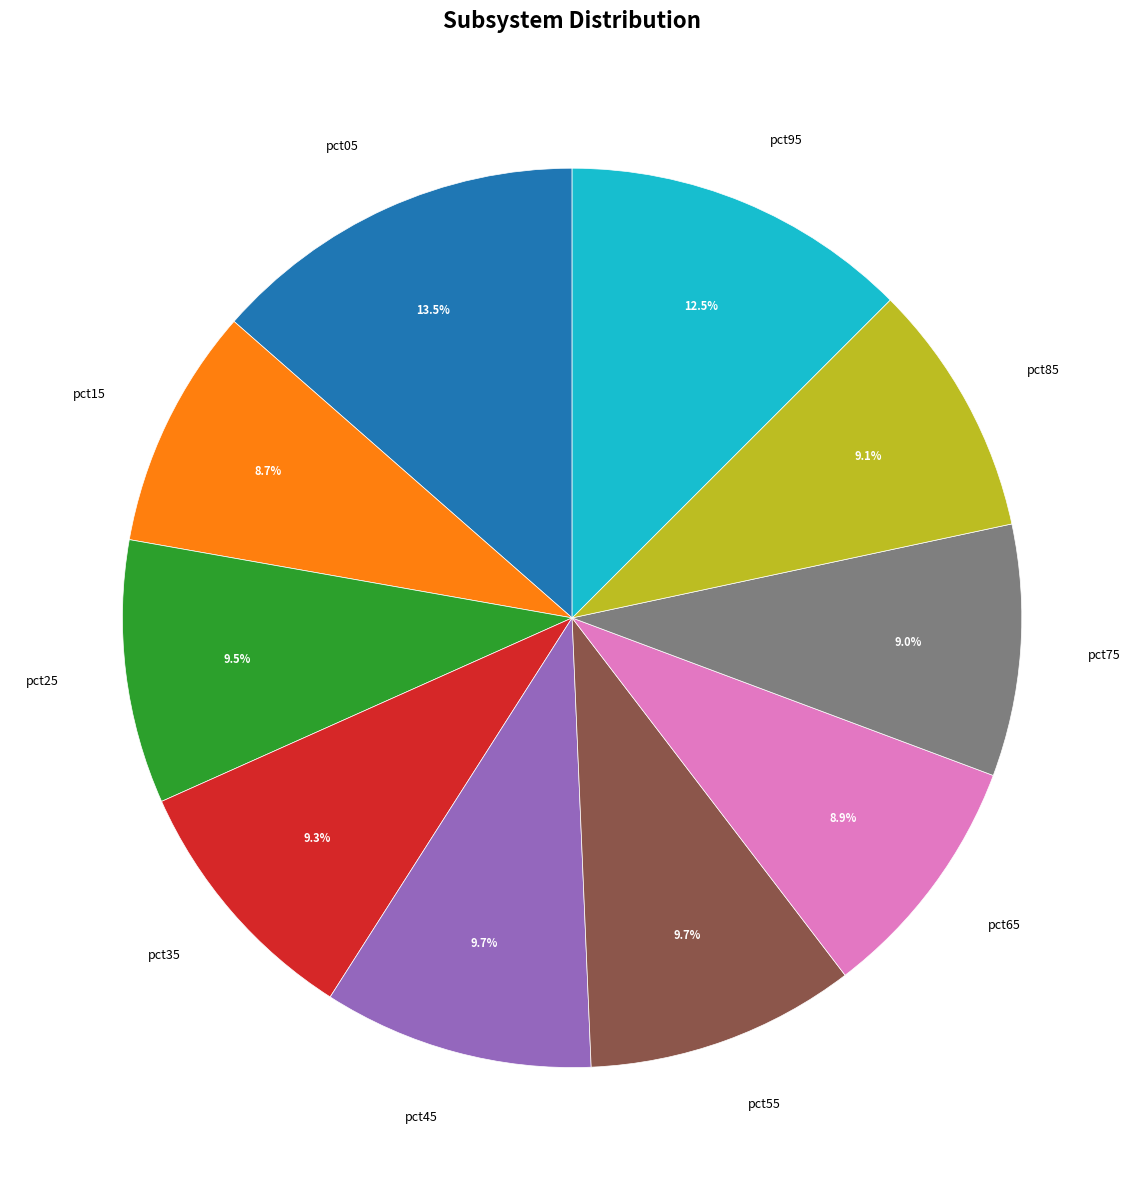

How many slices are in this pie chart?

10